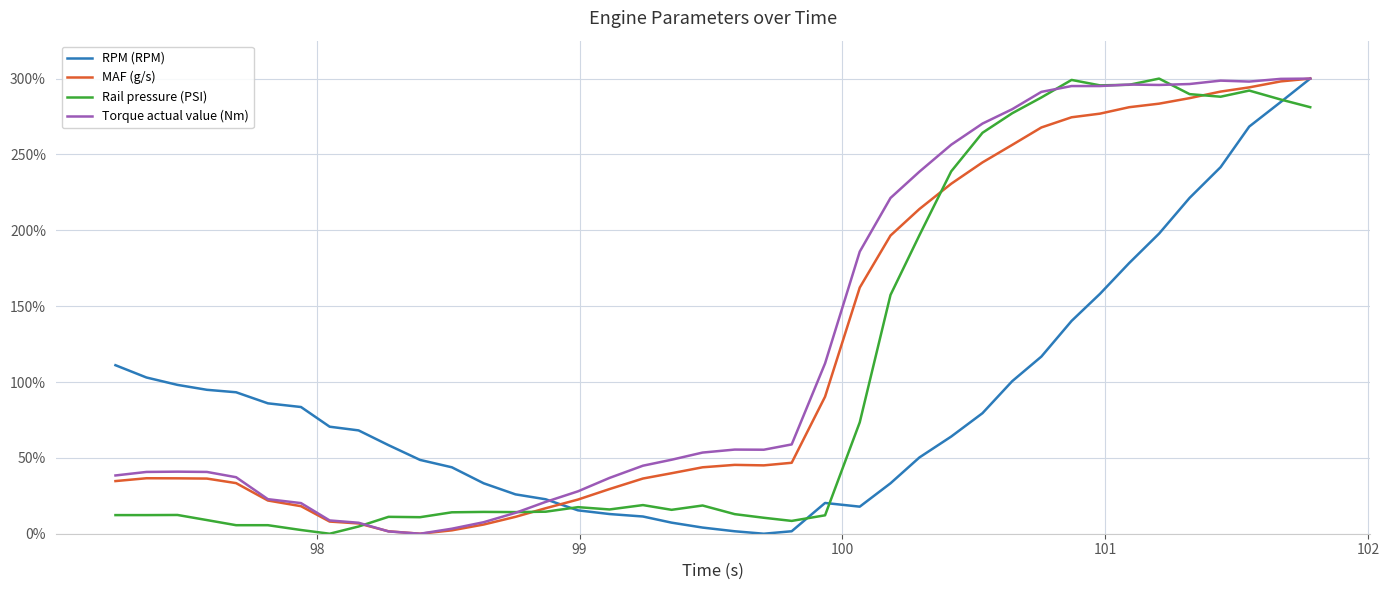

Rank the series by their average value, from highest to lowest.

Torque actual value (Nm), MAF (g/s), Rail pressure (PSI), RPM (RPM)